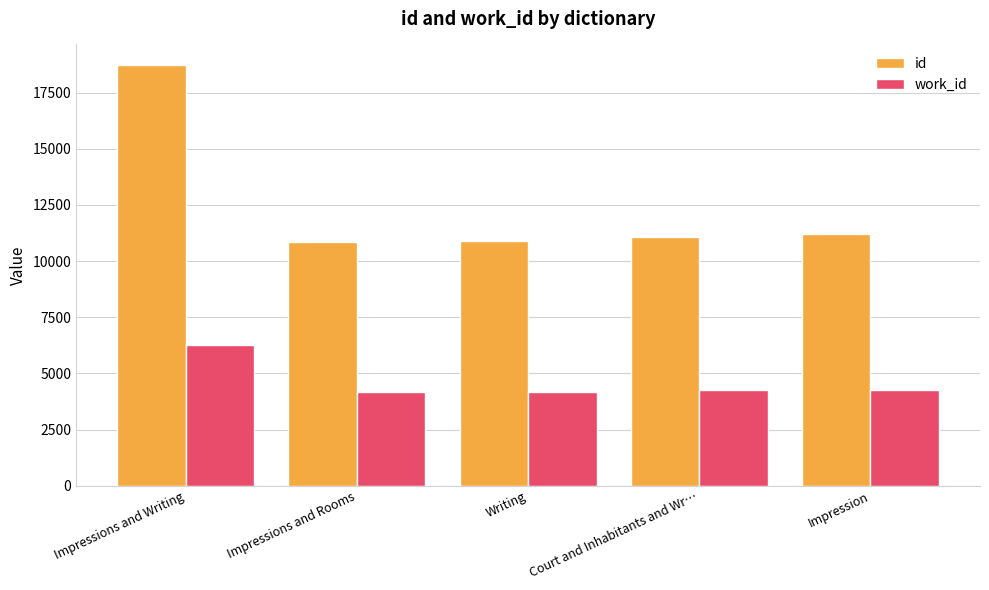

Which series has the largest range (max minus min)?

id